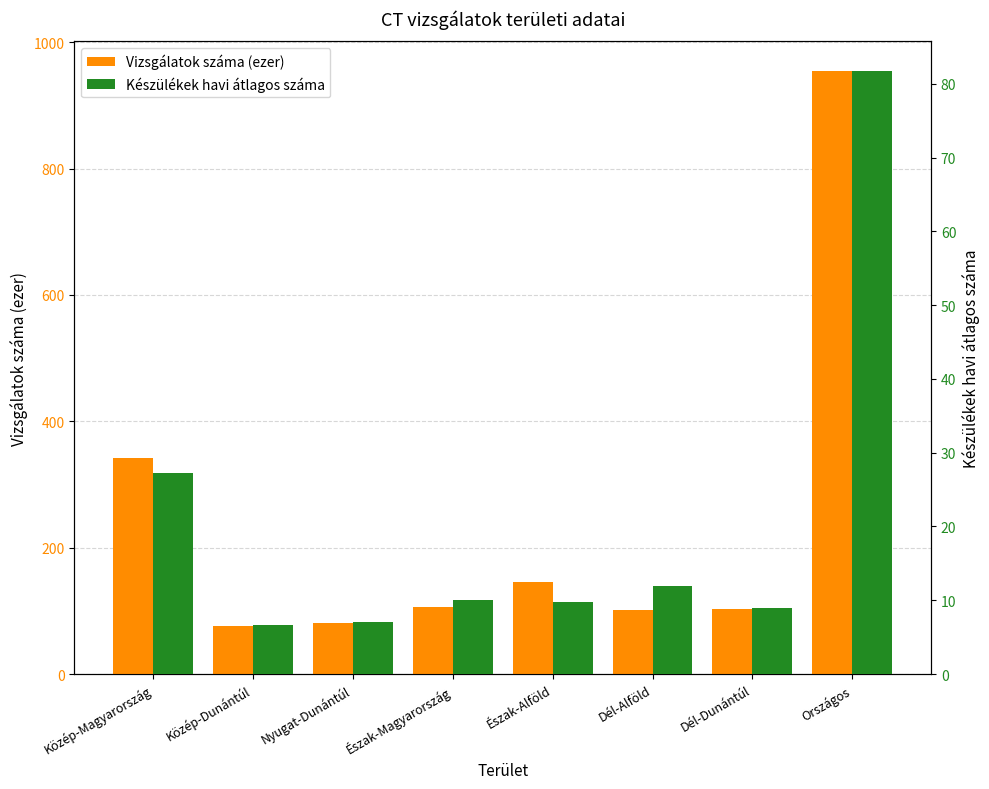

What position from the left is Észak-Alföld?

5